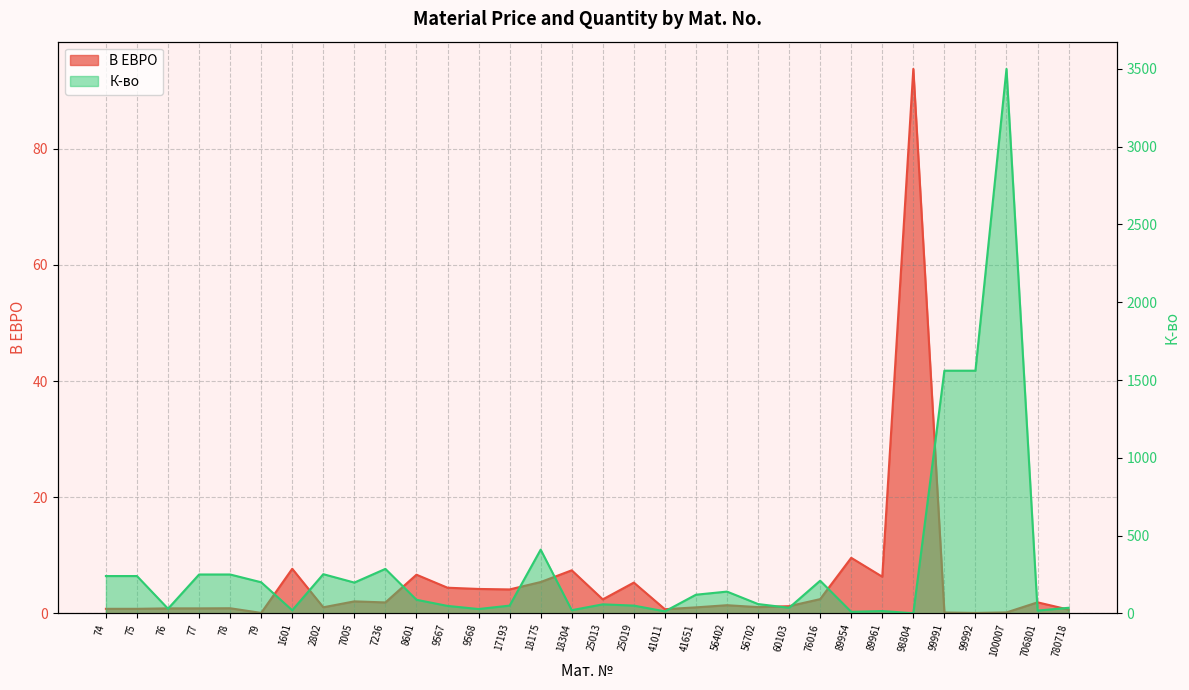

How many values in the К-во series are below 87?

16